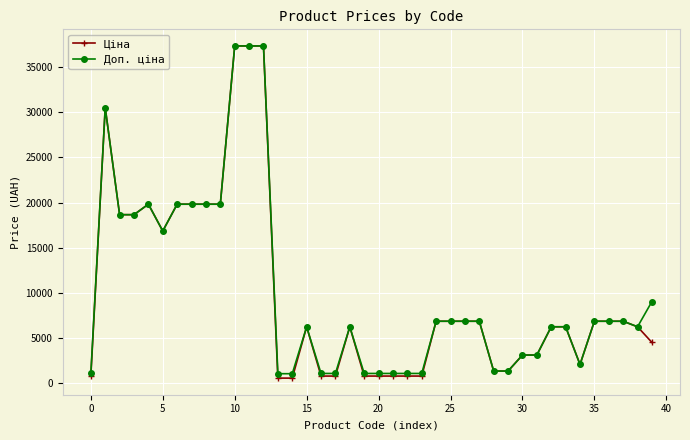

What is the greatest value displayed?

37343.0